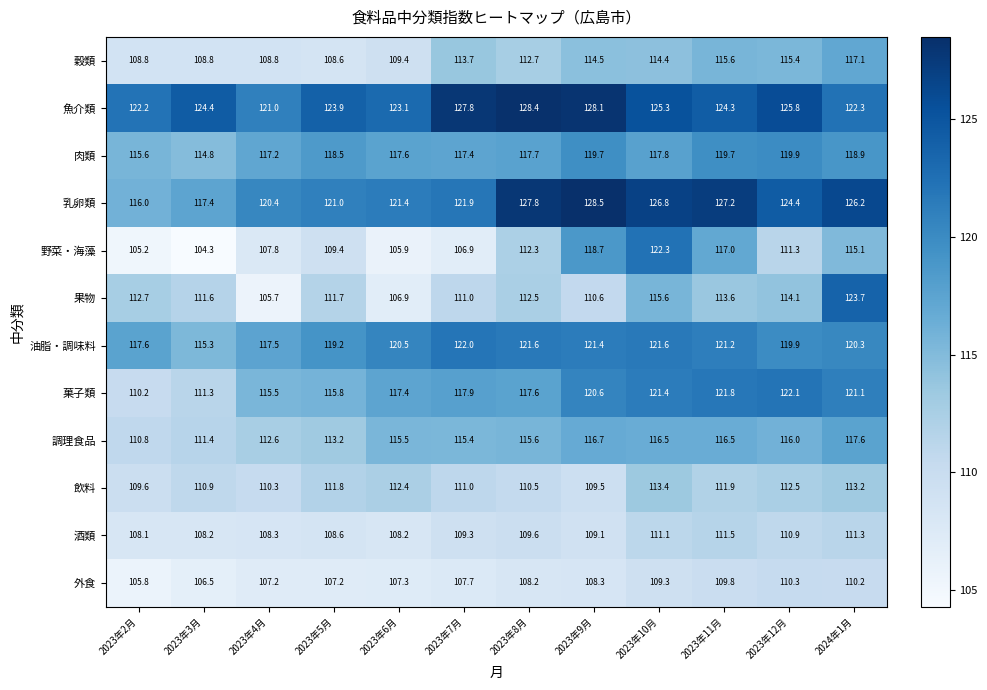

Is the value of 乳卵類 at 2023年9月 greater than the value of 酒類 at 2023年6月?

Yes